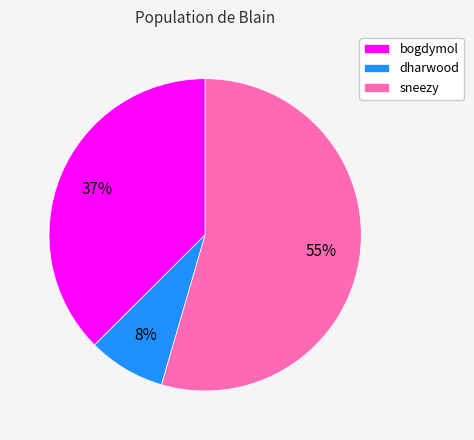

Which has a higher value, dharwood or bogdymol?

bogdymol